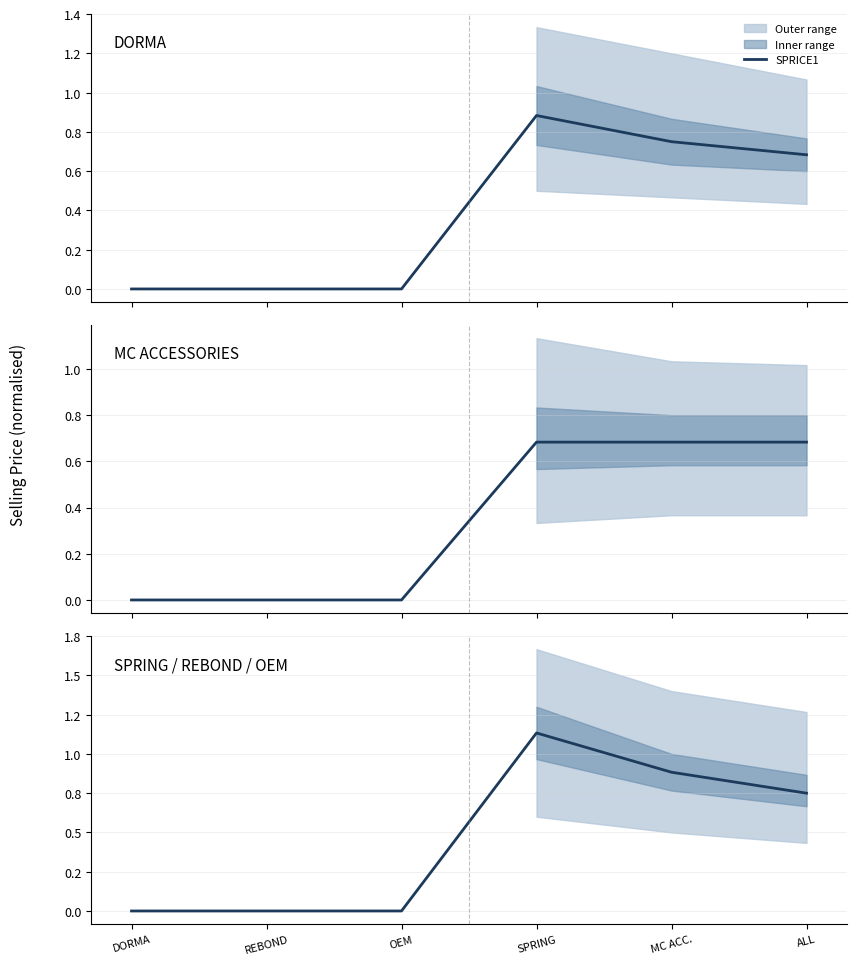

The chart shows a value of 0.9 at MC ACC.. True or false?

True